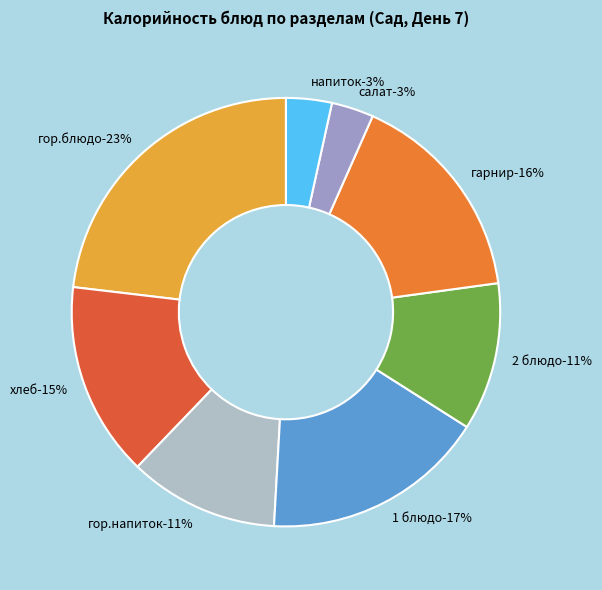

How many segments does this pie chart have?

8